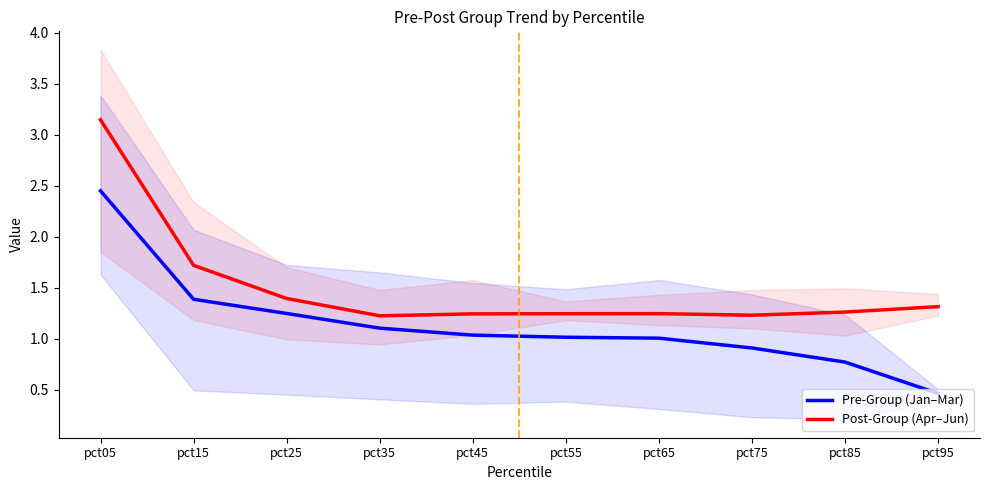

At which label does Post-Group (Apr–Jun) reach its minimum?

pct35